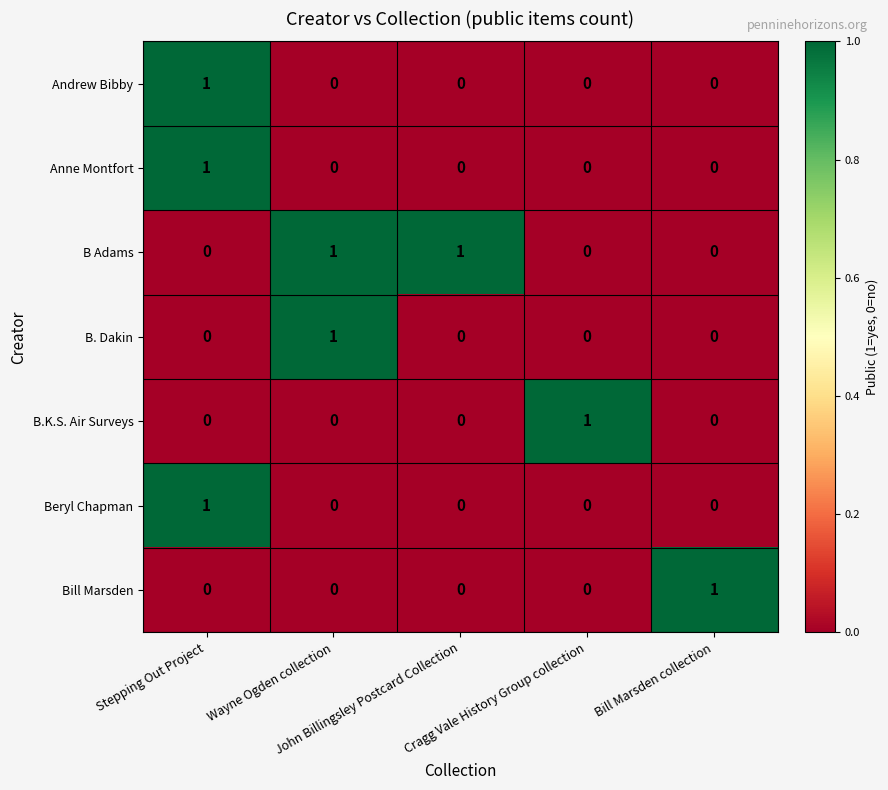

How many B Adams values are between 0 and 1?

5